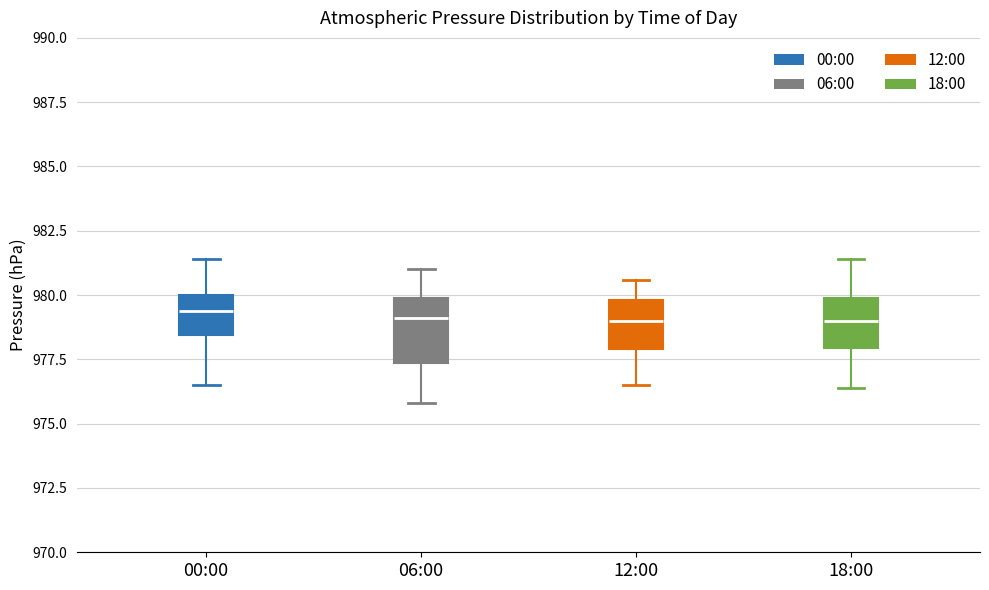

Reading left to right, read every box against the y-axis: the position of its median line, the range the box covers, and the ends of its whiskers. The values are not printed on the chart, so give them approximately, as read against the axis.

00:00: median 979.5, box 978.5 to 980.0, whiskers 976.5 to 981.5
06:00: median 979.0, box 977.5 to 980.0, whiskers 976.0 to 981.0
12:00: median 979.0, box 978.0 to 980.0, whiskers 976.5 to 980.5
18:00: median 979.0, box 978.0 to 980.0, whiskers 976.5 to 981.5